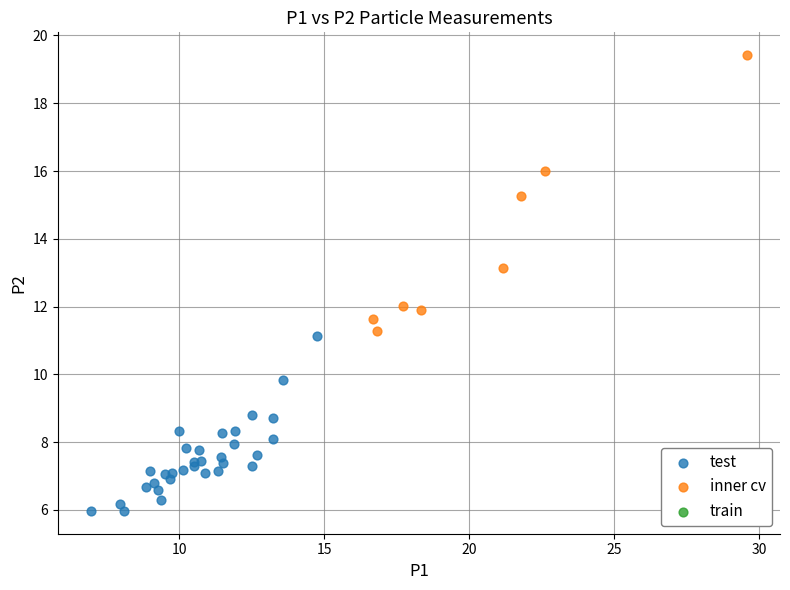

Which series has the largest Y range (max minus min)?

inner cv